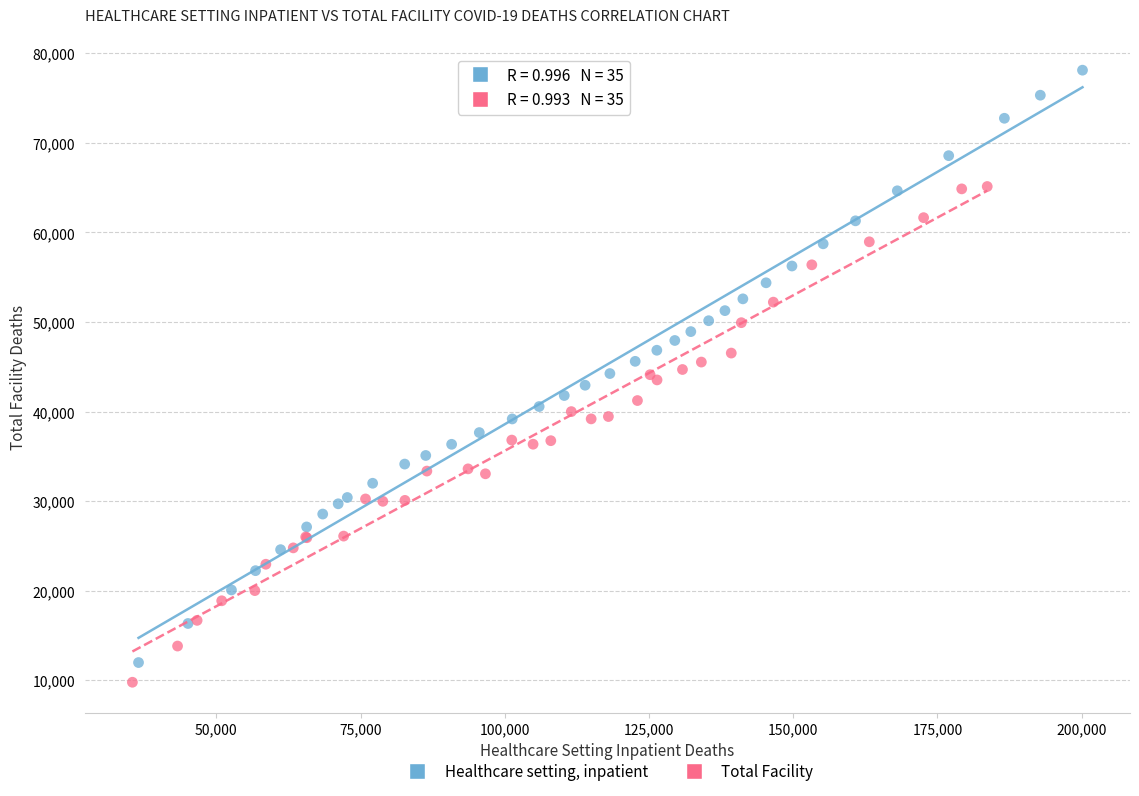

Which series reaches the maximum Y coordinate?

Healthcare setting, inpatient